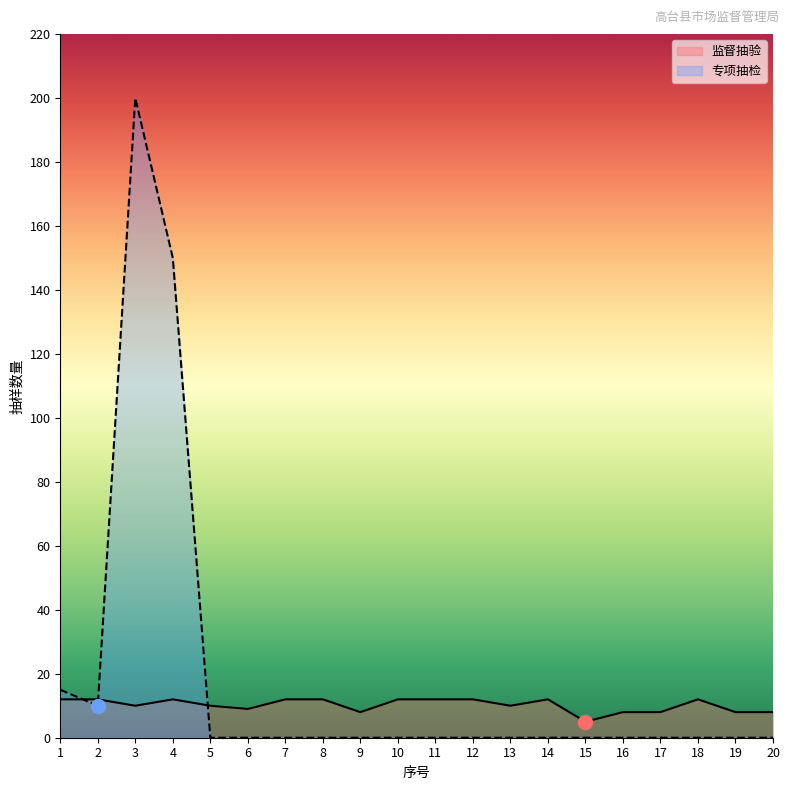

How many lines are shown in the chart?

2